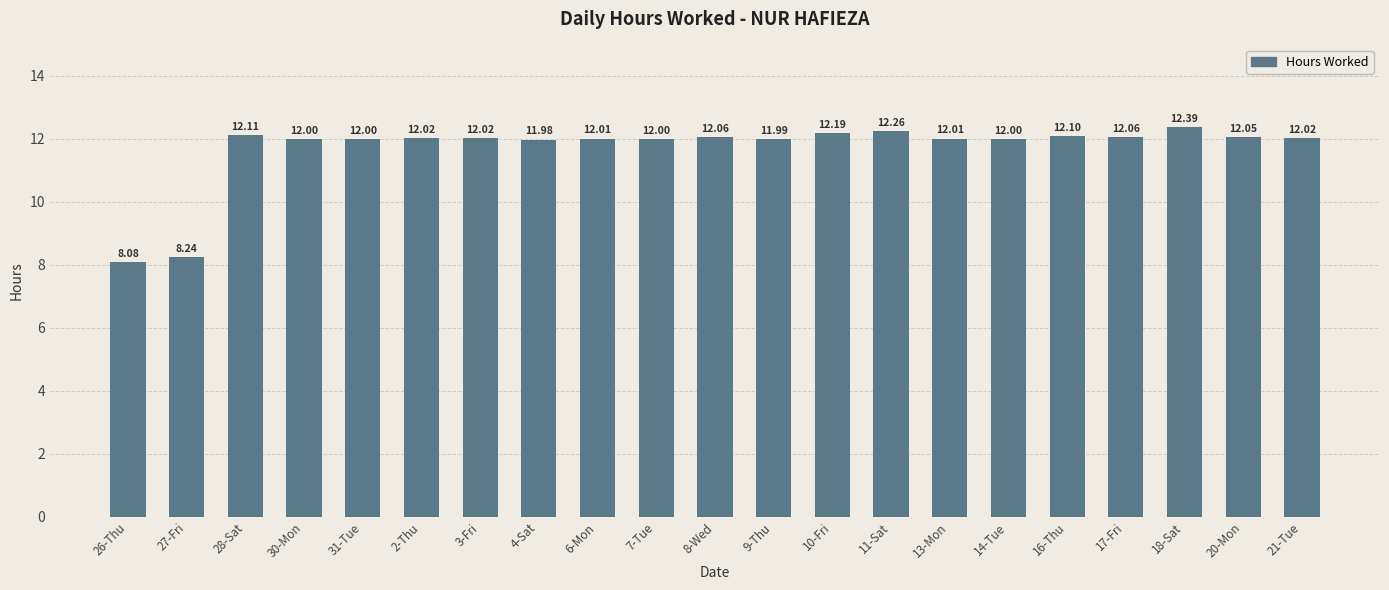

Reading left to right, what are all the values shown in this chart?

26-Thu=8.1	27-Fri=8.2	28-Sat=12.1	30-Mon=12.0	31-Tue=12.0	2-Thu=12.0	3-Fri=12.0	4-Sat=12.0	6-Mon=12.0	7-Tue=12.0	8-Wed=12.1	9-Thu=12.0	10-Fri=12.2	11-Sat=12.3	13-Mon=12.0	14-Tue=12.0	16-Thu=12.1	17-Fri=12.1	18-Sat=12.4	20-Mon=12.1	21-Tue=12.0